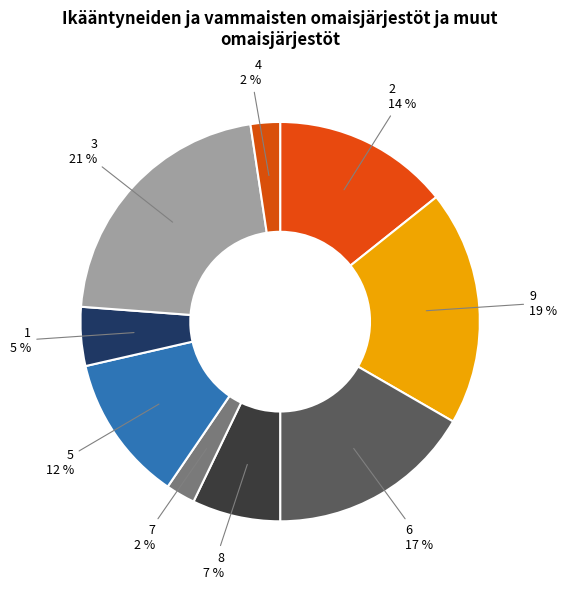

Which slice is the smallest?

7